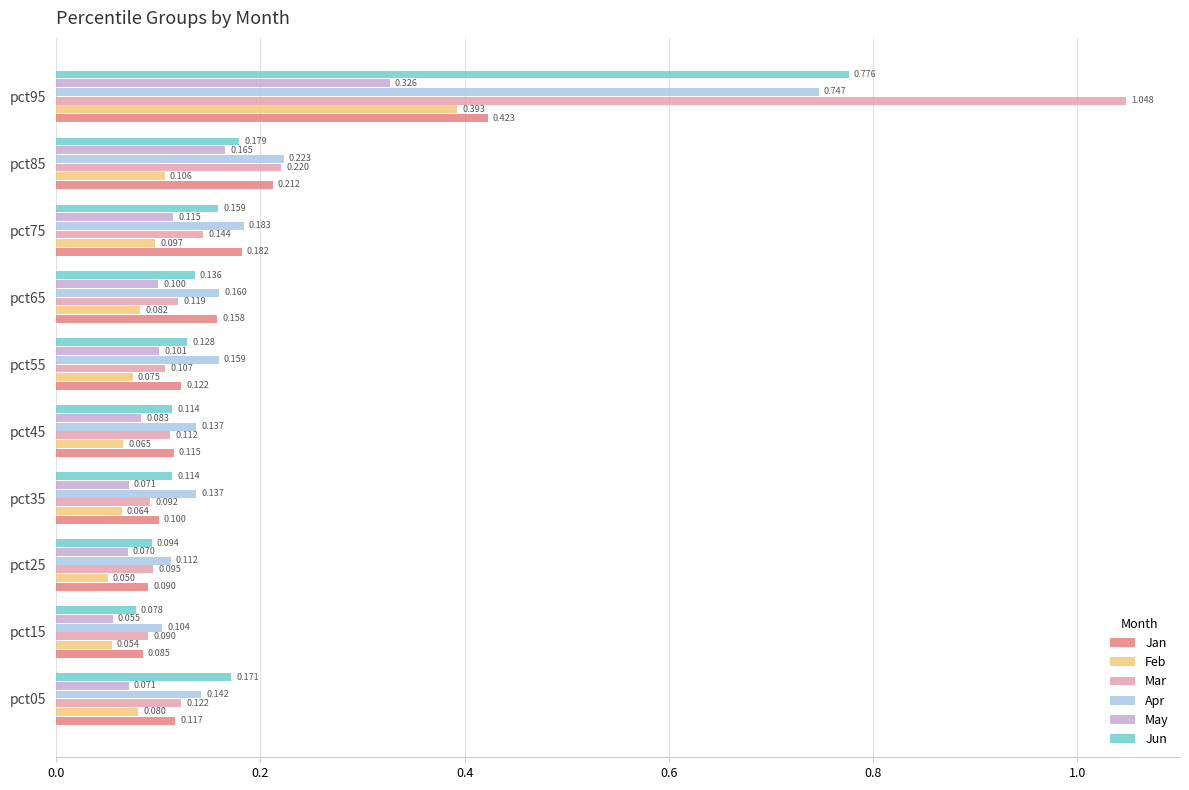

Between pct05 and pct65, which series saw the biggest shift?

Jan